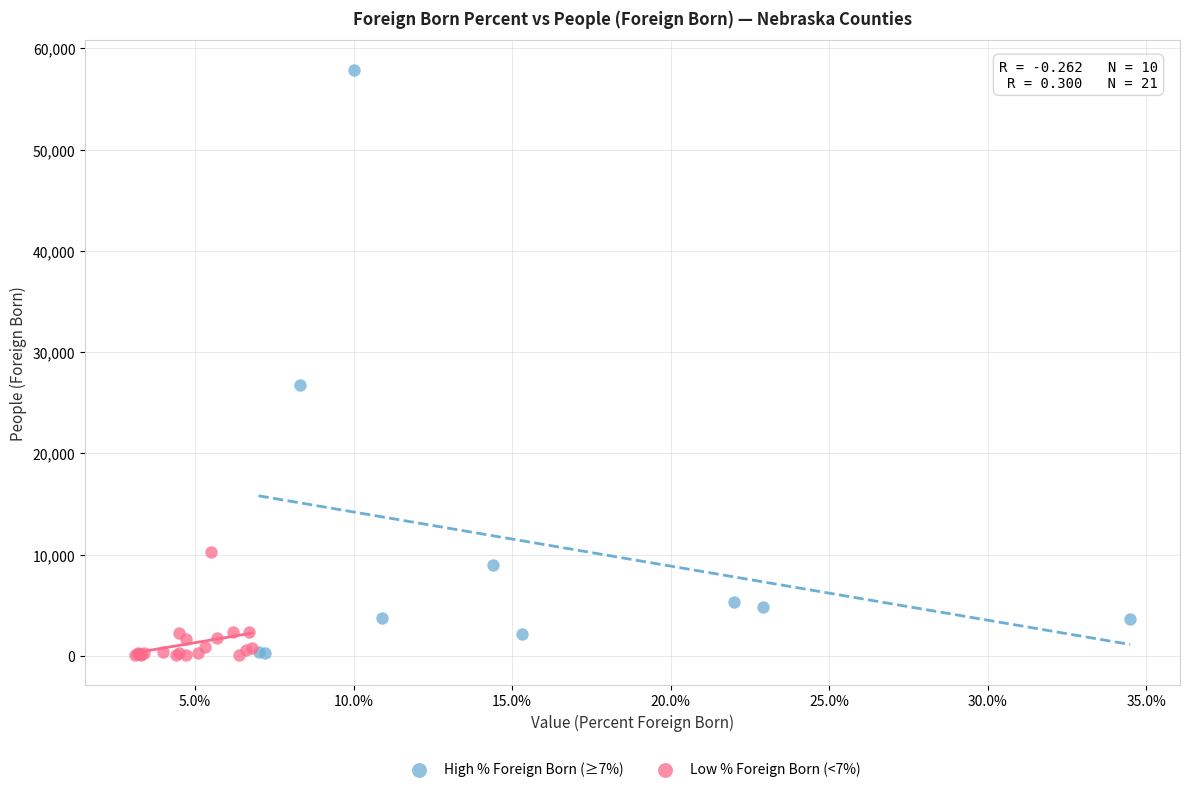

Which series has the widest spread of Y values?

High % Foreign Born (≥7%)